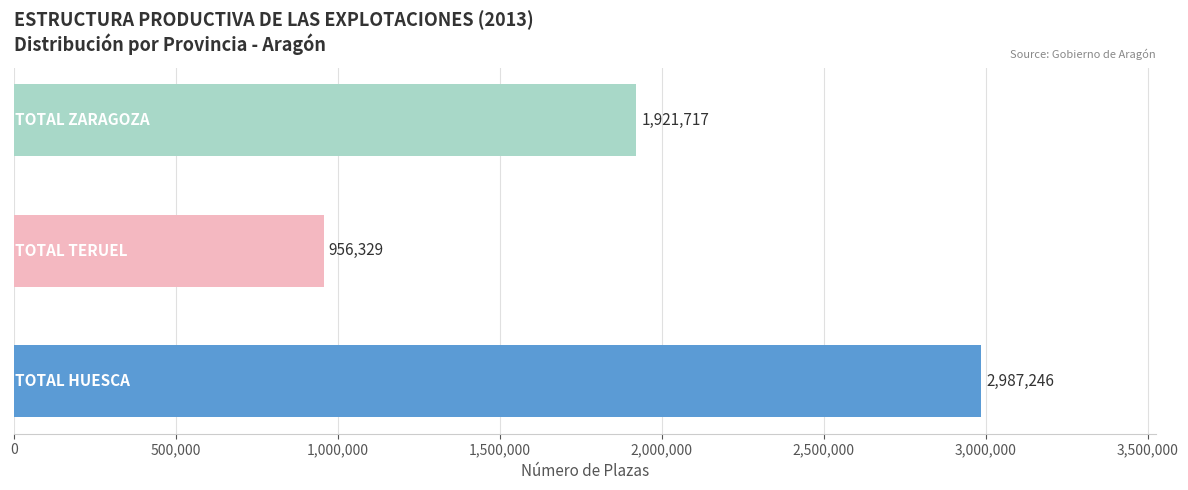

What is the average value?

1955097